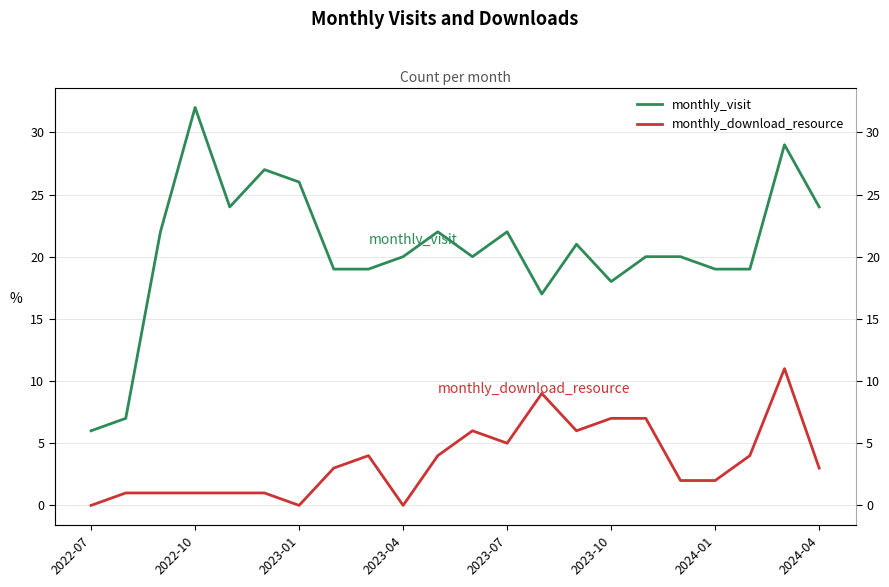

The value of monthly_visit at 14 is 21. True or false?

True